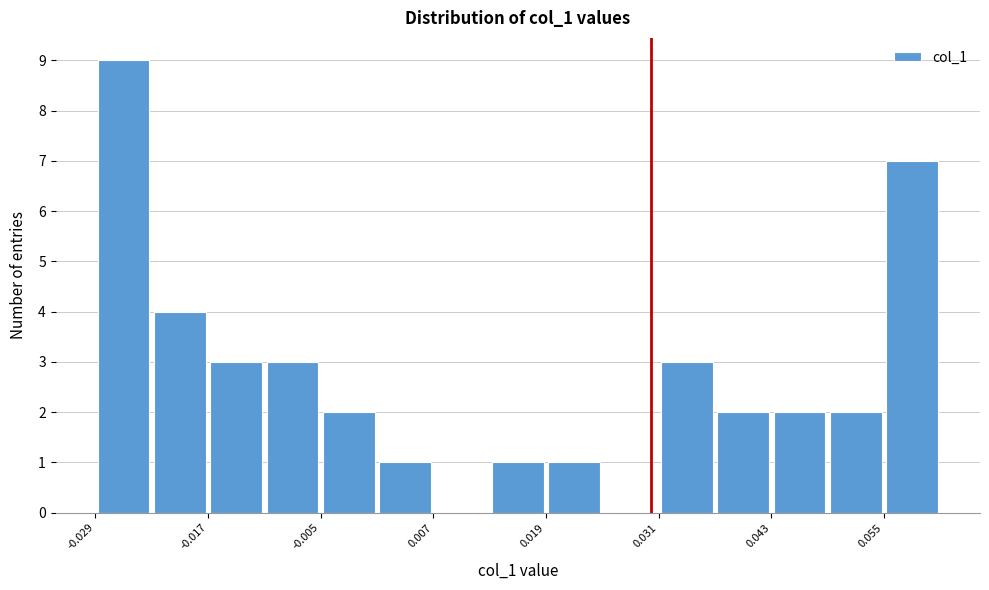

Around what value on the x-axis is the tallest bar? Give the approximate position of its centre, as read against the axis.

-0.026